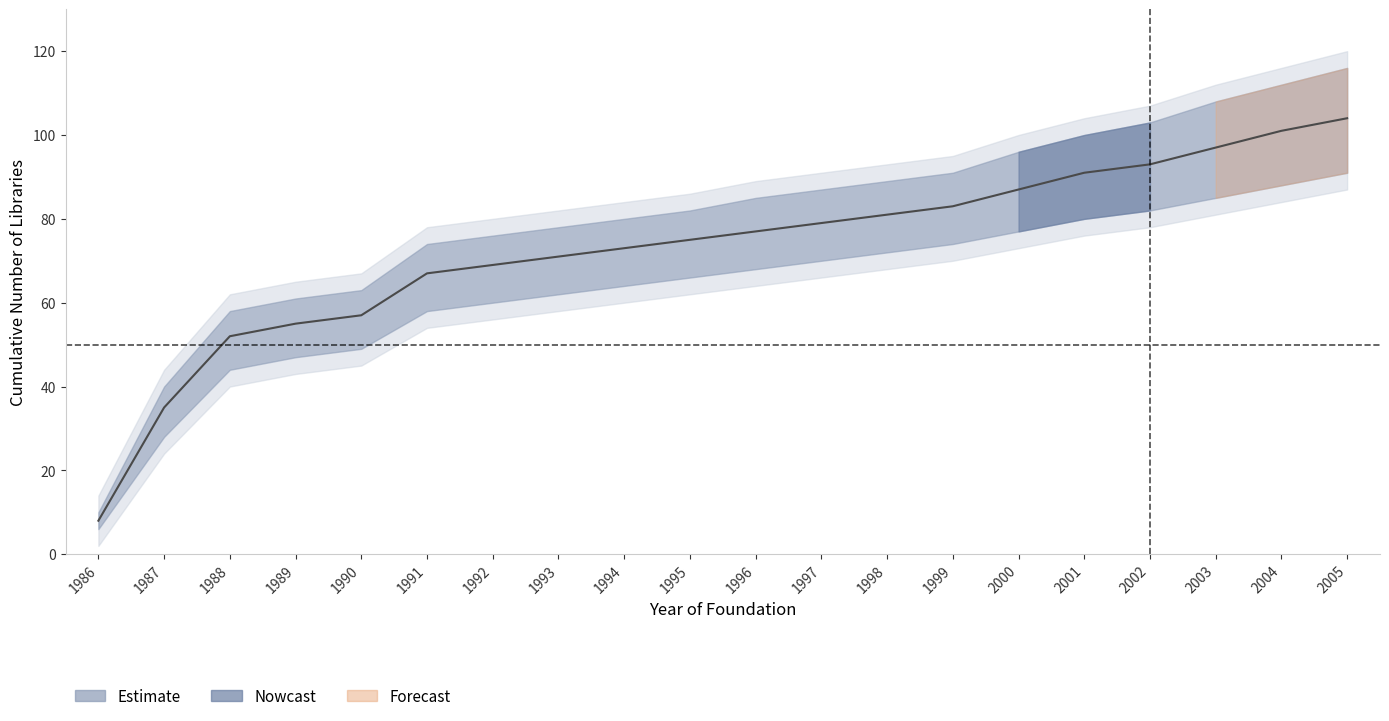

True or false: upper_band has more than 0 points higher than both neighbors.

False